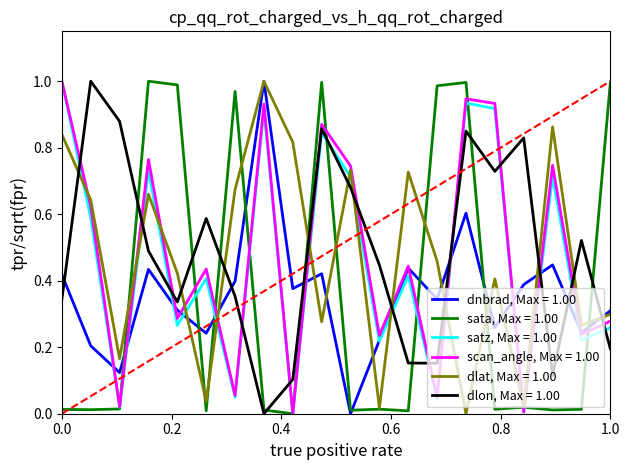

True or false: satz, Max = 1.00 has a value of 1.4 at 0.0.

False